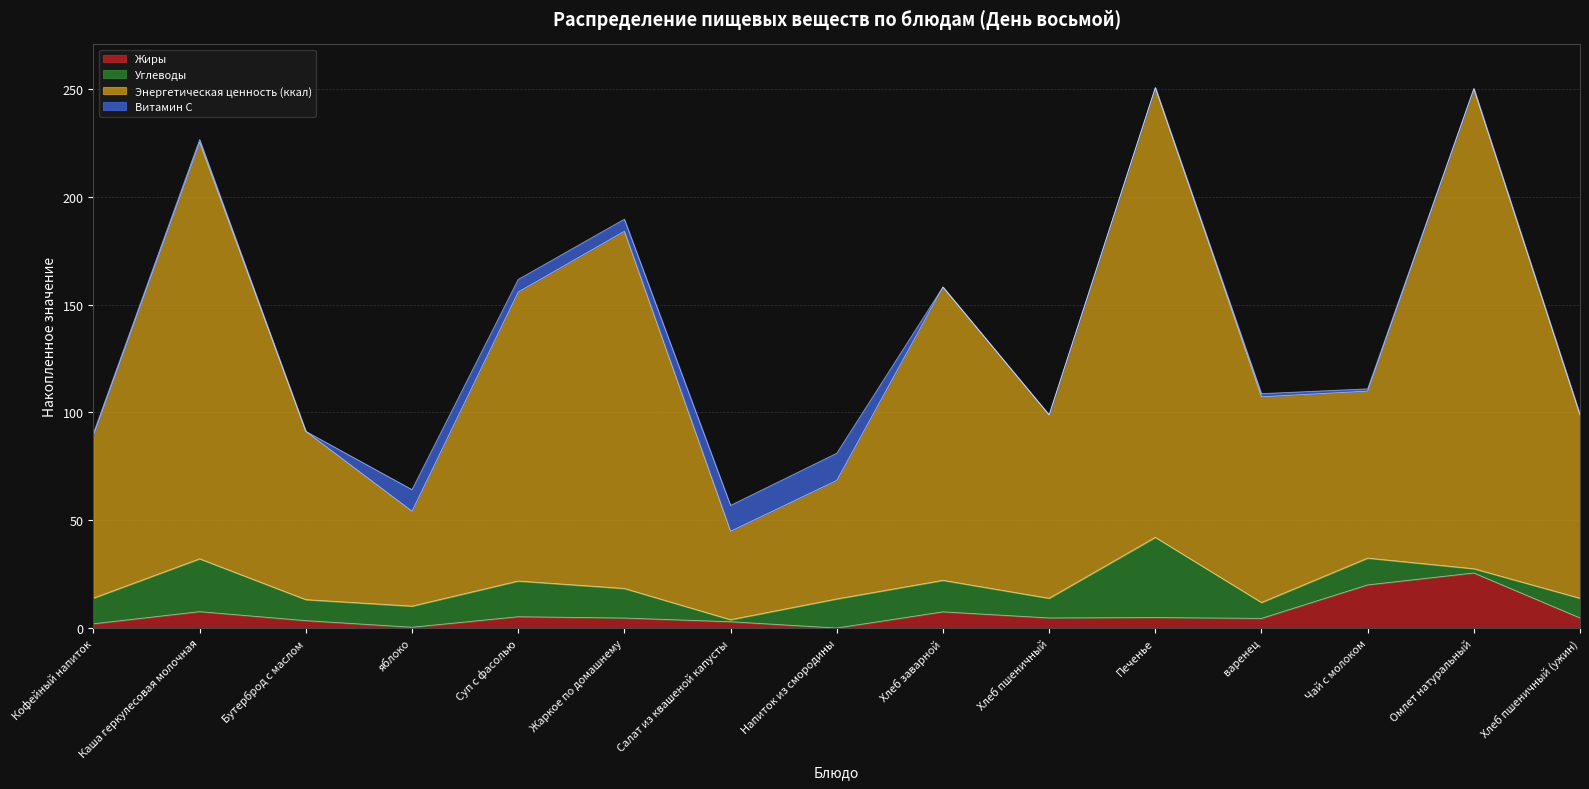

What is the average value of the Жиры series?

6.6